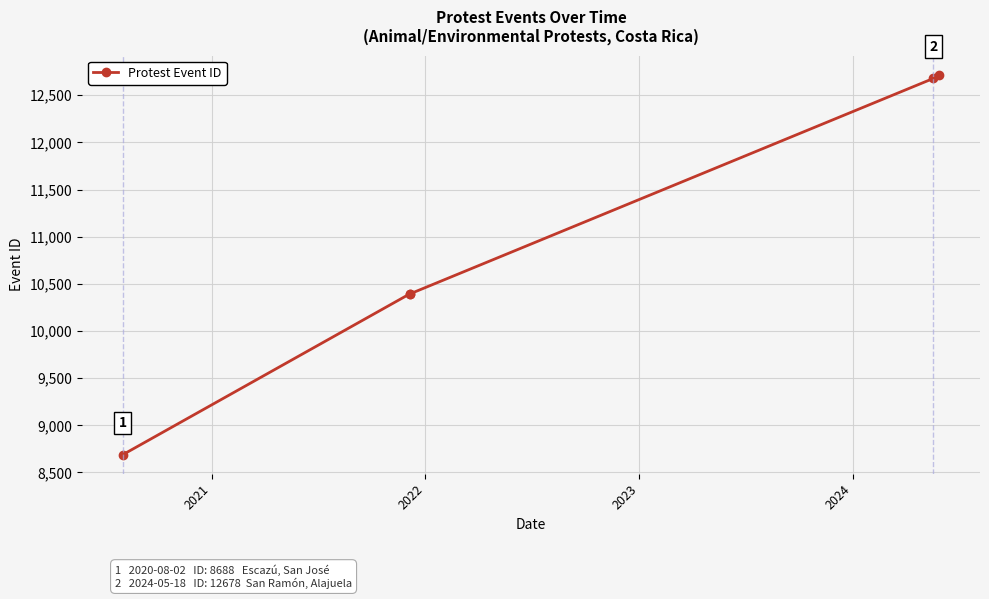

What is the smallest value displayed?

8688